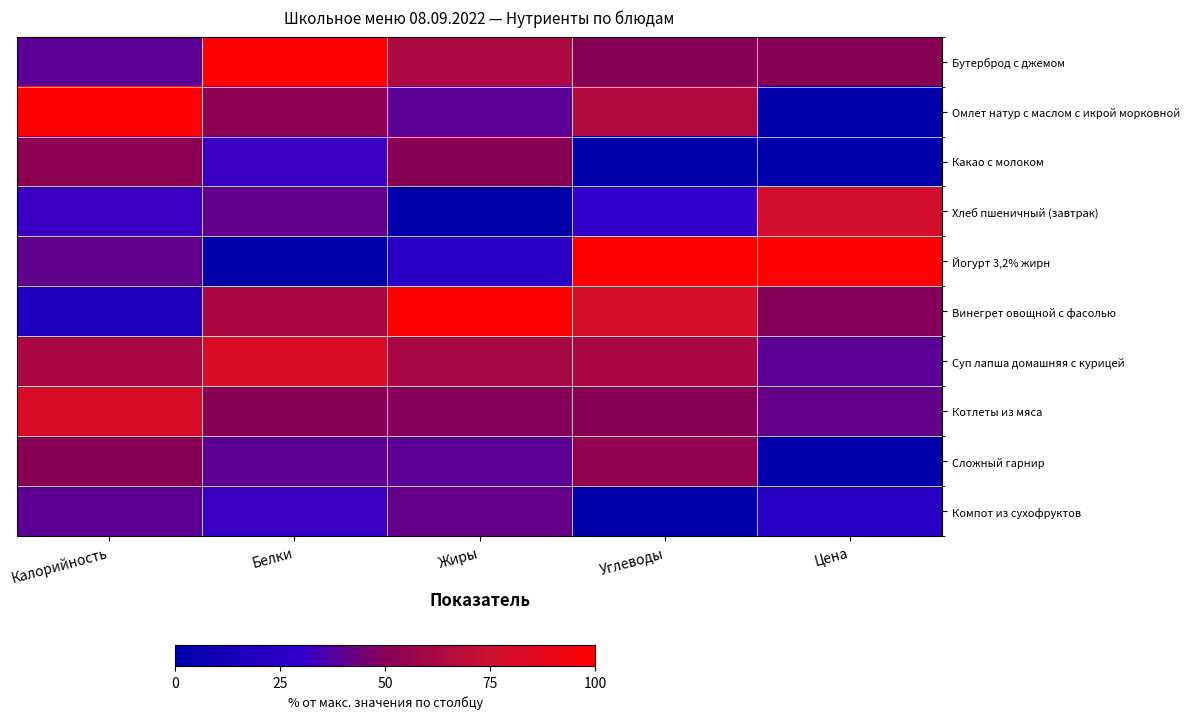

What is the maximum value shown in the chart?

100.0